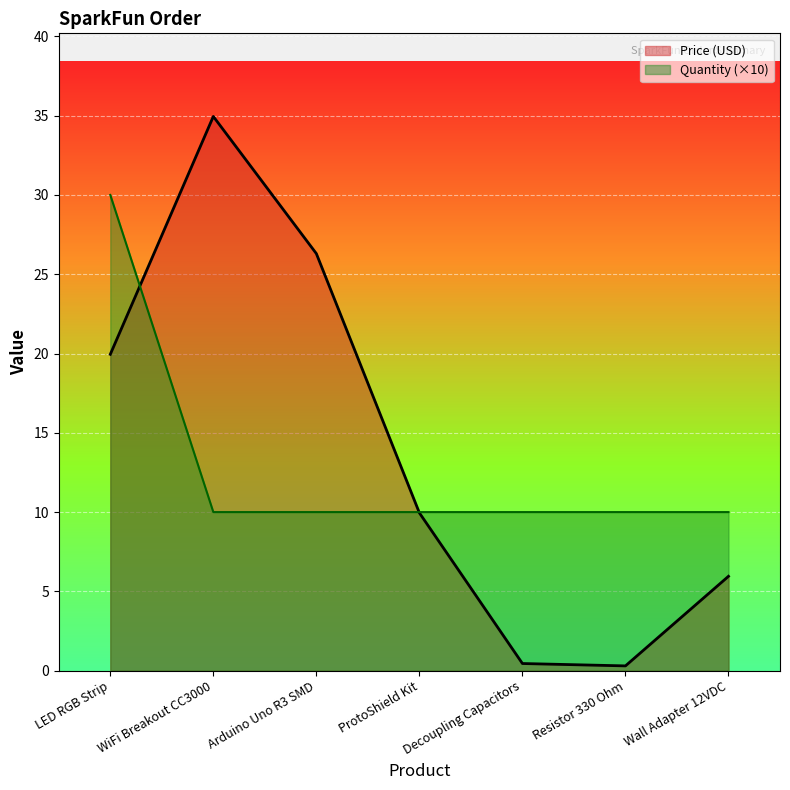

At which category is the sum across all series the highest?

LED RGB Strip